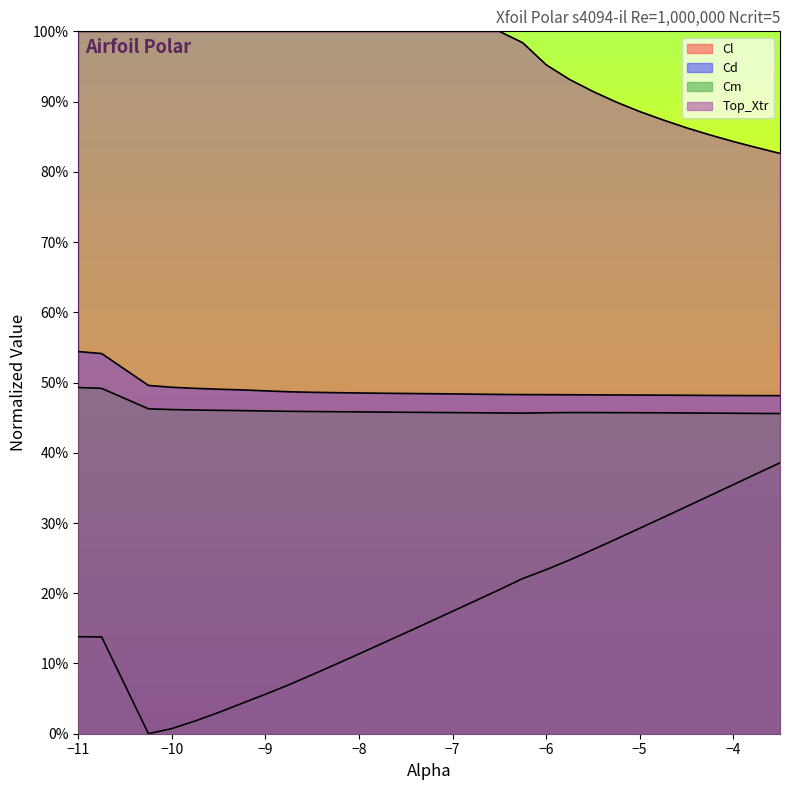

At -5.0, list the series in order from smallest to largest.

Cl, Cm, Cd, Top_Xtr